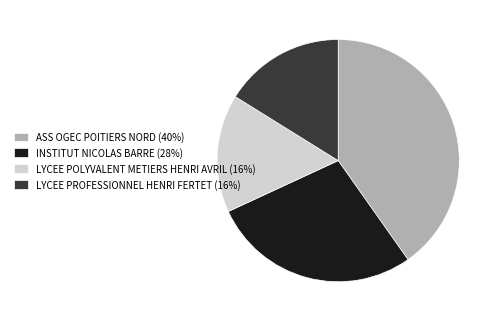

True or false: LYCEE POLYVALENT METIERS HENRI AVRIL (16%) accounts for 29% of the total.

False